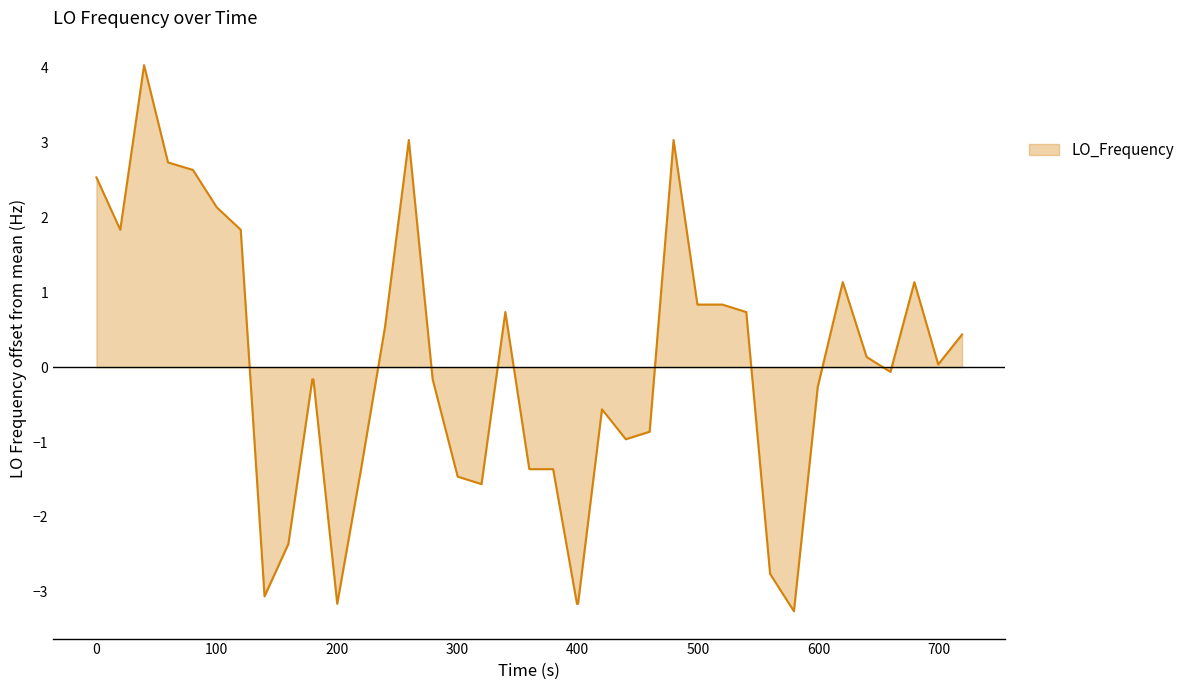

What is the greatest value displayed?

4.0